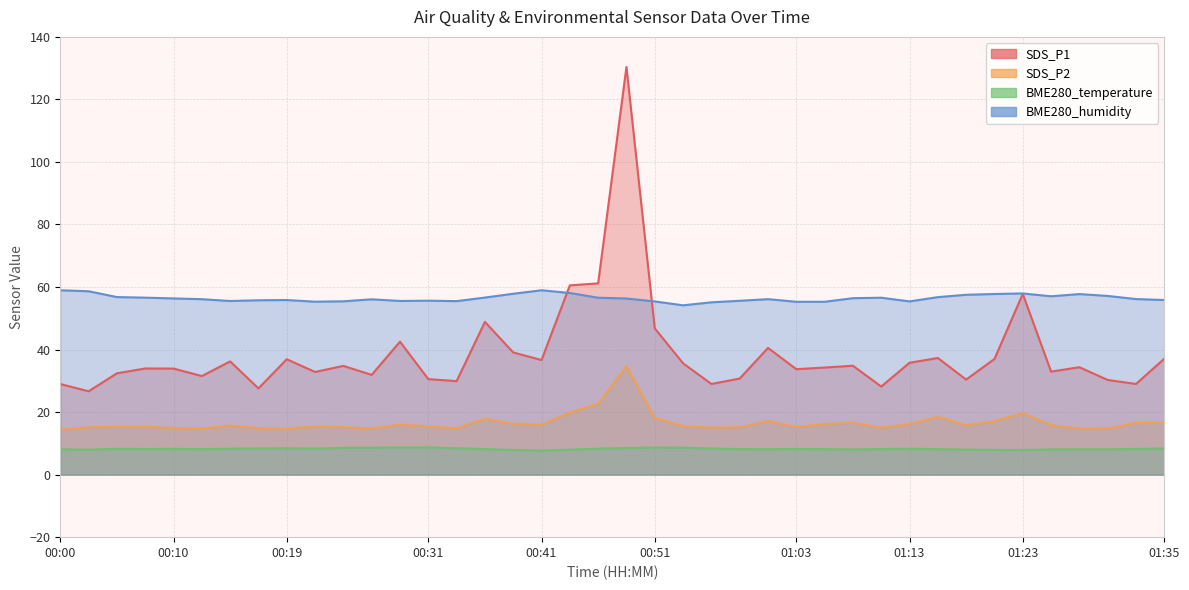

What is the sum of all BME280_humidity values?

2257.8